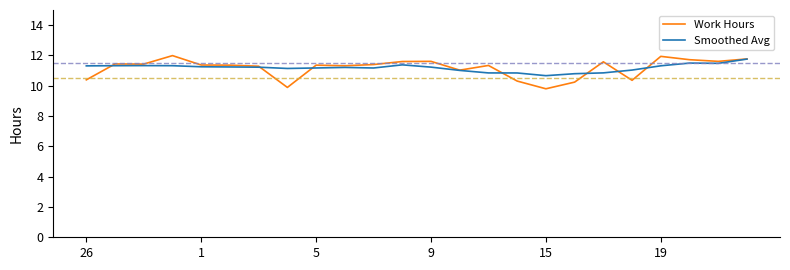

List the series in order of their peak value, lowest first.

Smoothed Avg, Work Hours